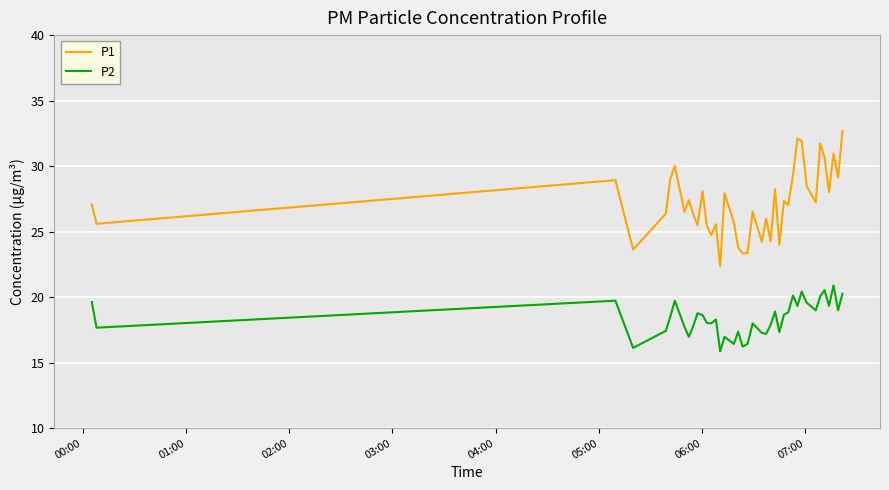

Which series has the largest total across all categories?

P1